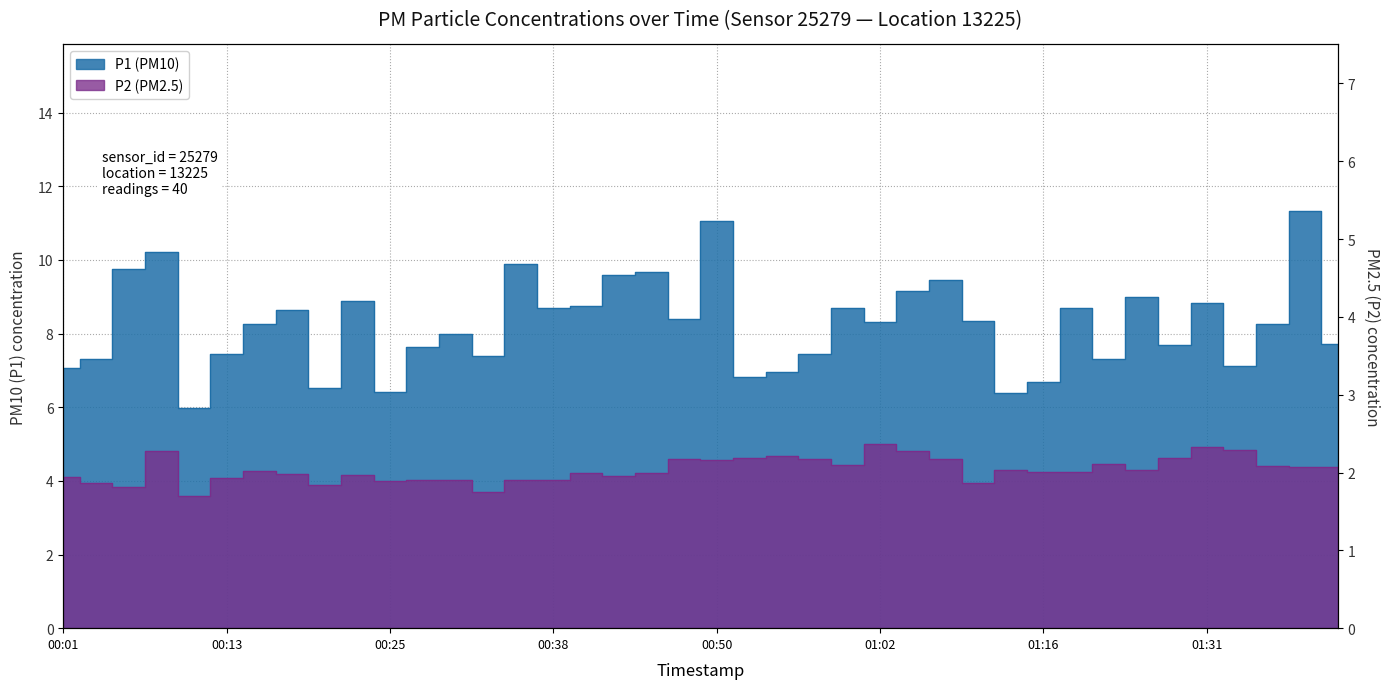

Where is P2 nearest to the value 4?

00:25